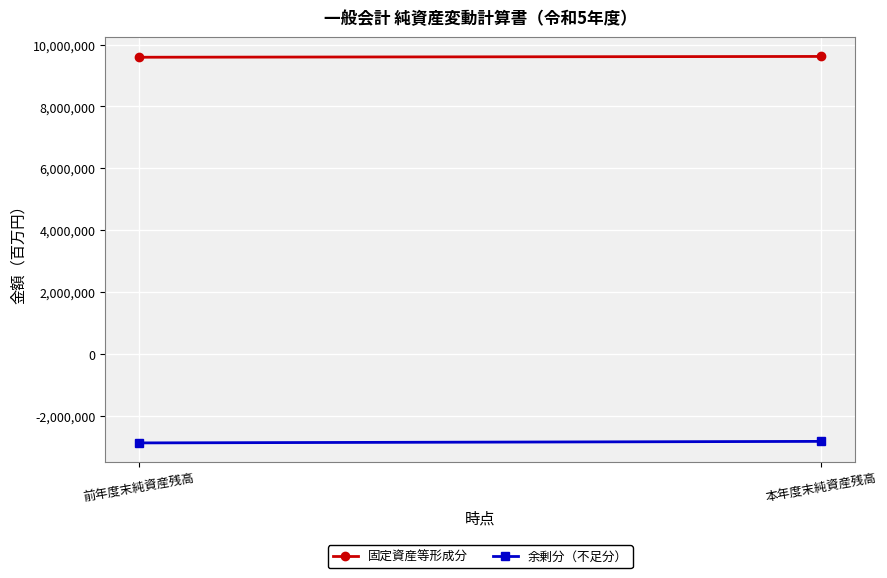

Which series has the largest range (max minus min)?

余剰分（不足分）